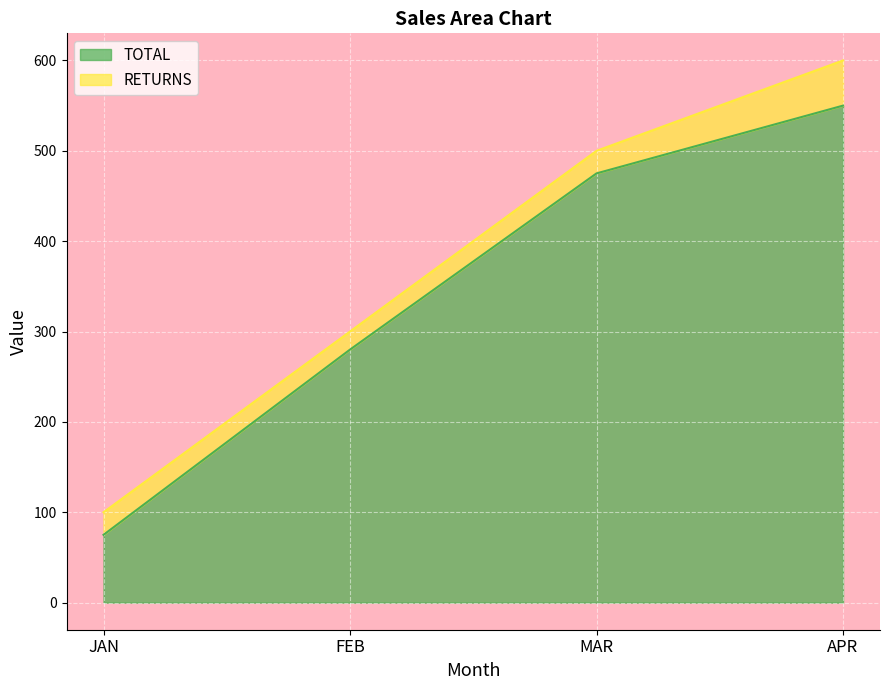

Does the chart display data point markers on the line(s)?

No